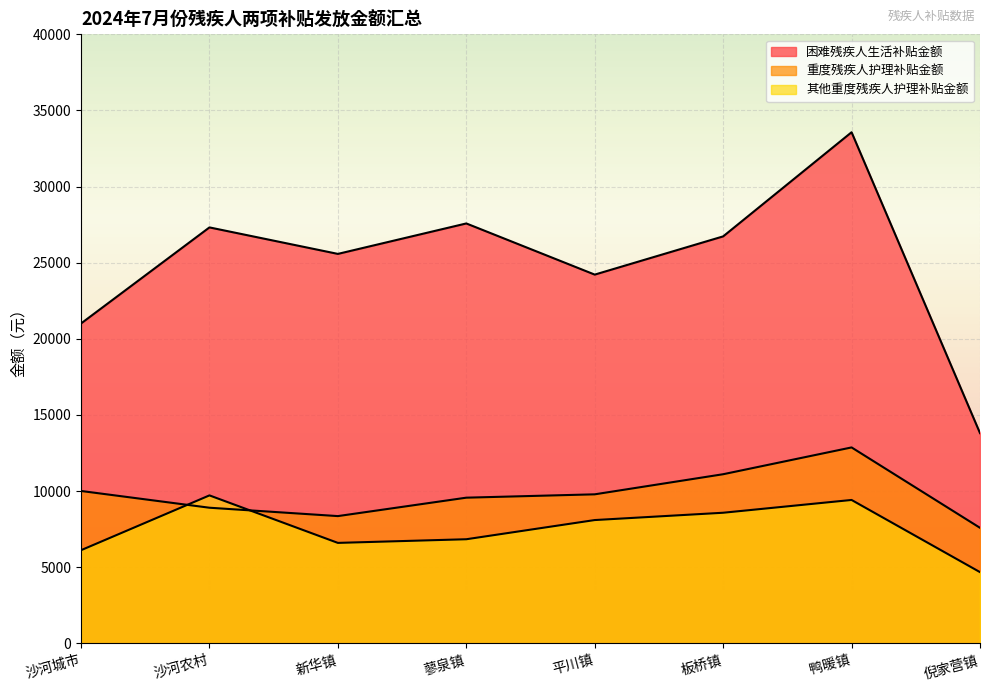

True or false: 重度残疾人护理补贴金额 has a value of 10010 at 沙河城市.

True